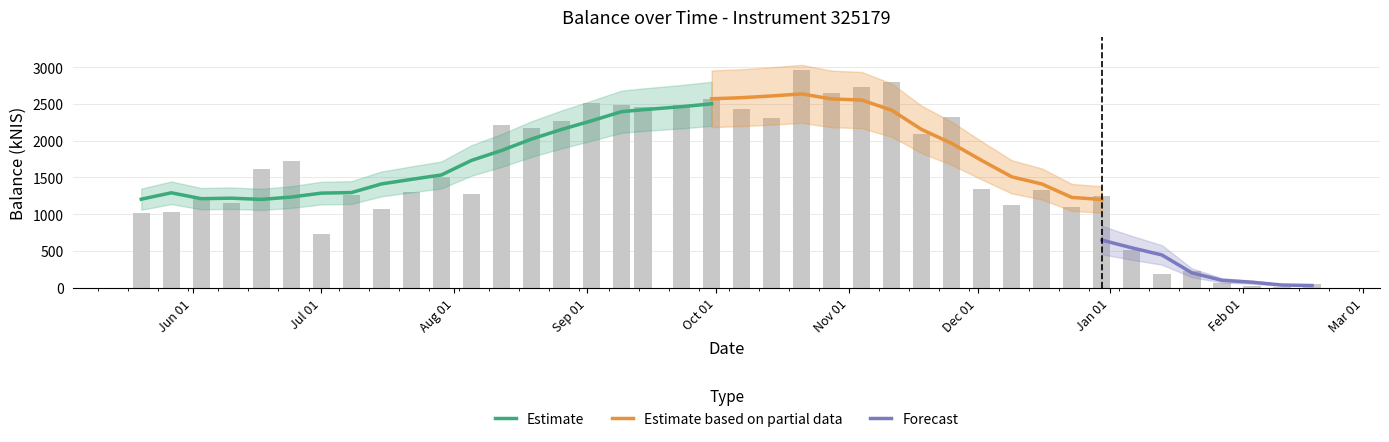

What is the ratio of the value at 2021-11-25 to the value at 2021-07-08?

1.8